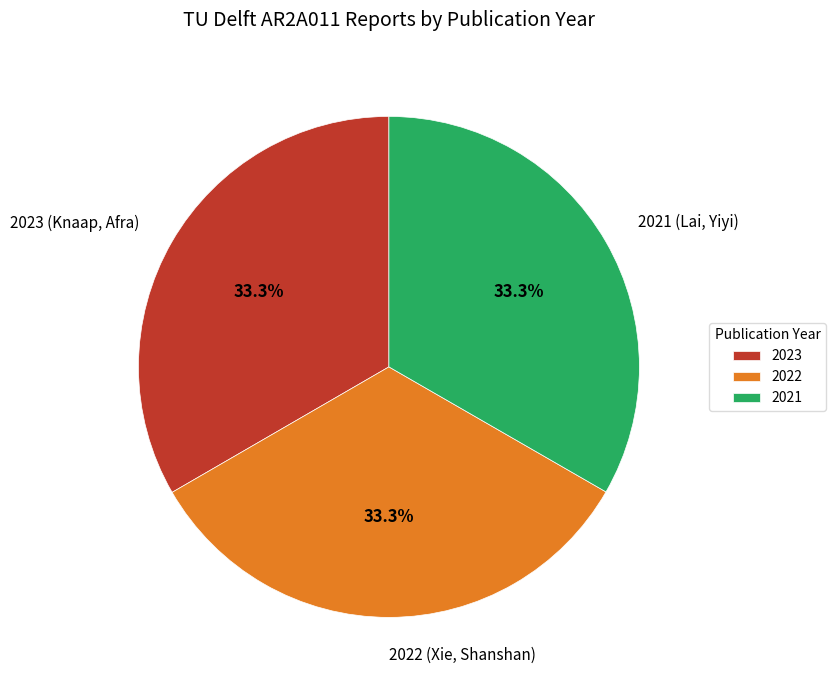

Is there any slice that represents more than half of the pie?

No